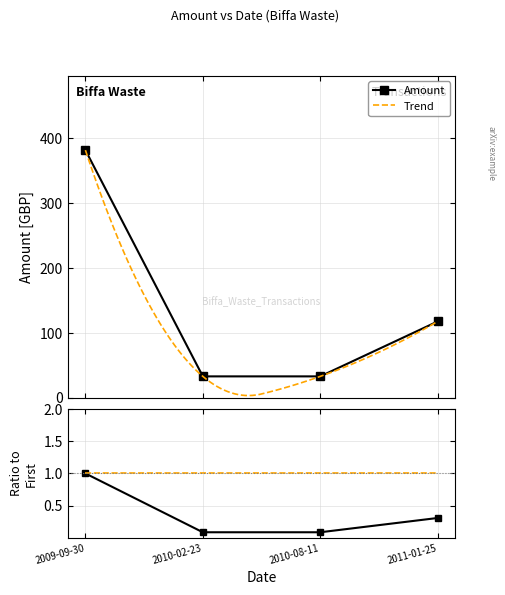

The Amount series shows 0.0 at 2010-08-11. True or false?

False